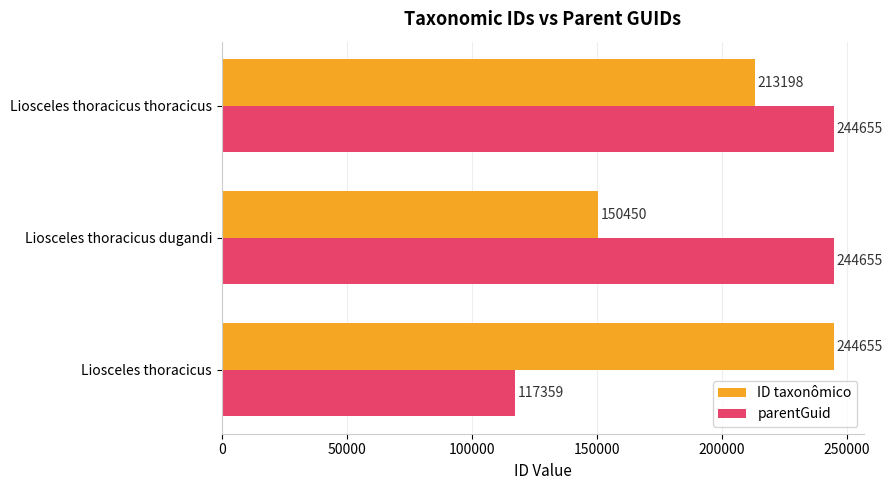

The ID taxonômico series shows 70955 at Liosceles thoracicus. True or false?

False